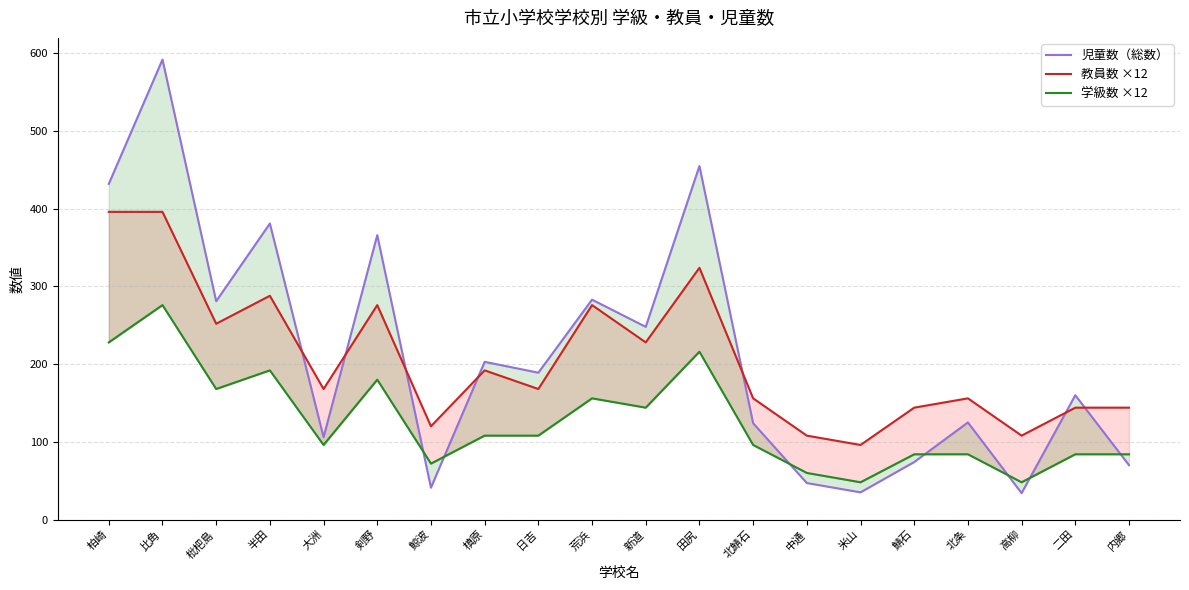

What is the highest value of the 児童数（総数） series?

592